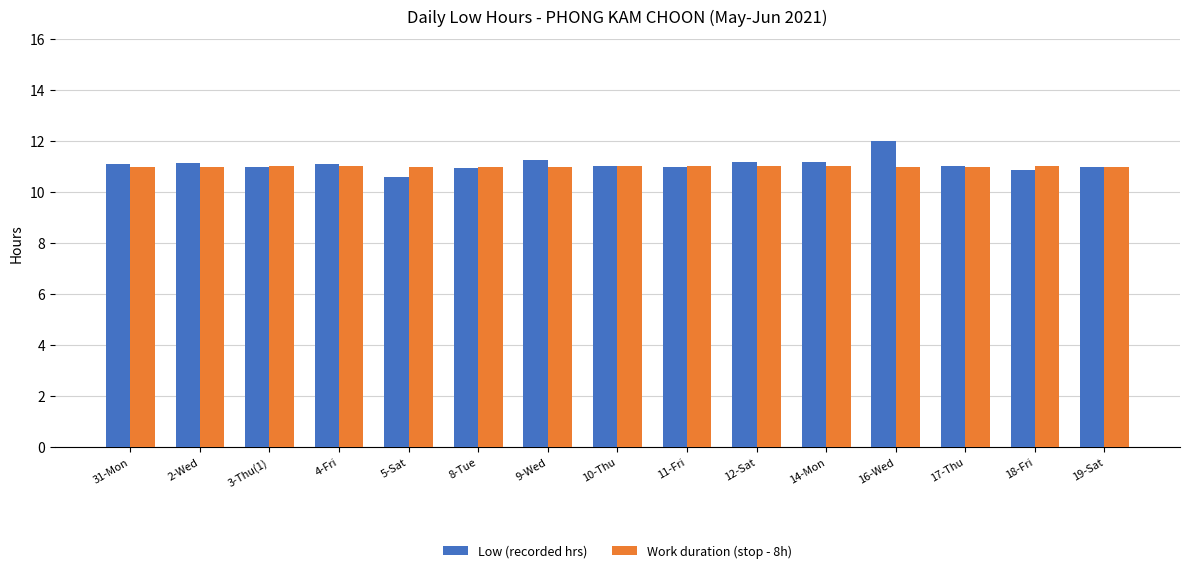

What is the spread (max minus min) of values at 14-Mon?

0.2